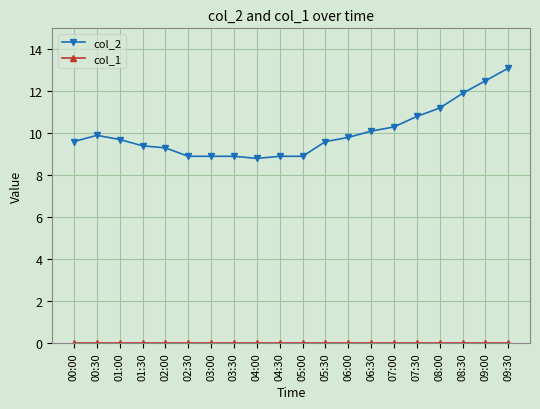

What is the average value of the col_2 series?

10.0